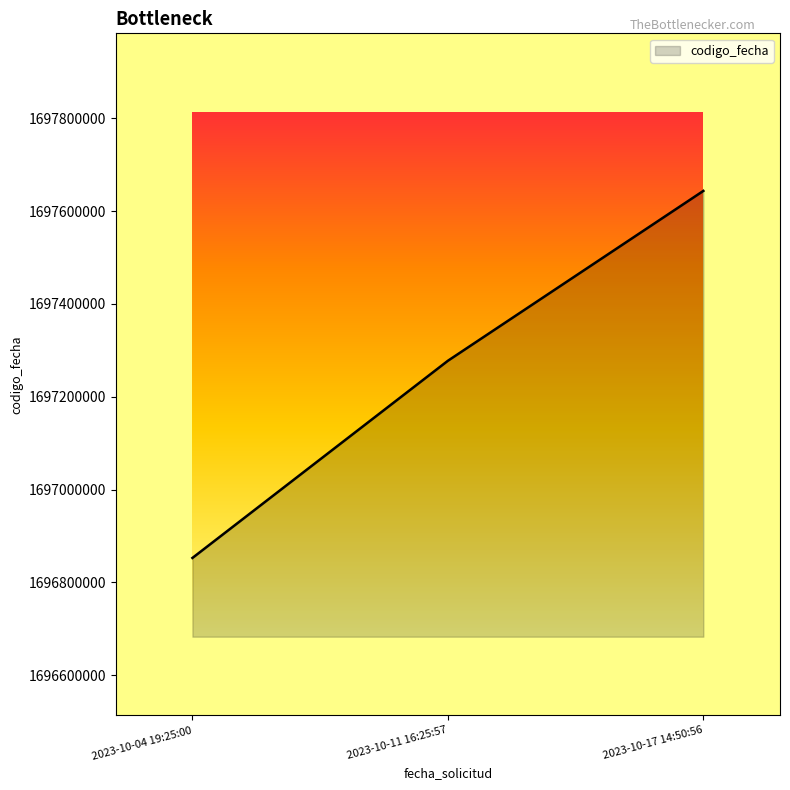

Is it true that the value at 2023-10-11 16:25:57 is 1697277461?

True